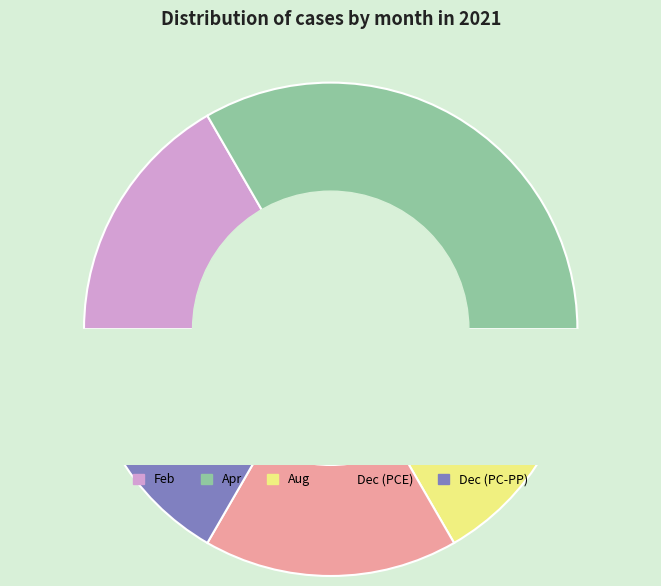

The 4 slice represents 46% of the pie. True or false?

False